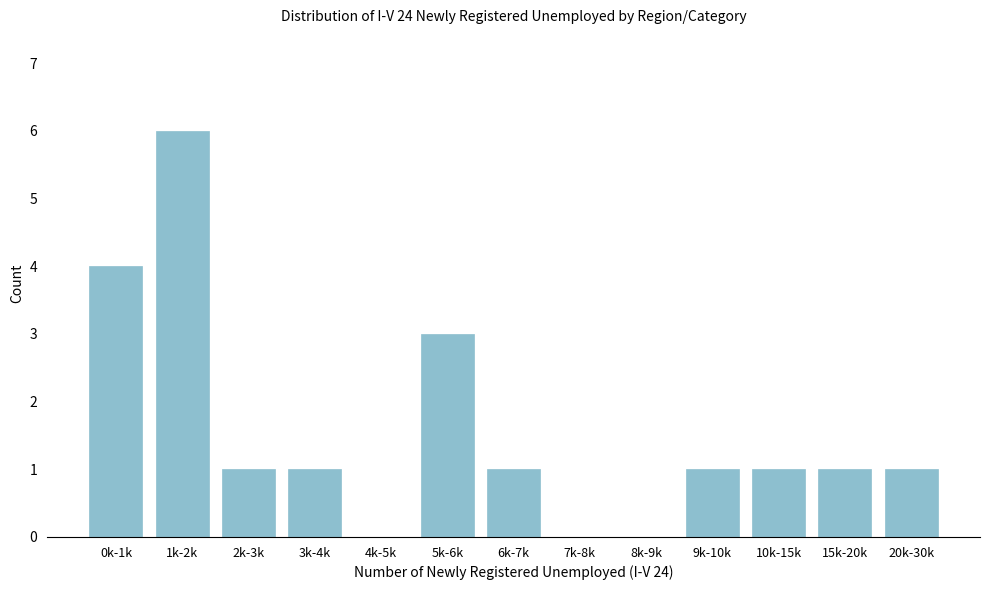

Reading left to right, list all the values displayed in this chart.

0k-1k=4	1k-2k=6	2k-3k=1	3k-4k=1	4k-5k=0	5k-6k=3	6k-7k=1	7k-8k=0	8k-9k=0	9k-10k=1	10k-15k=1	15k-20k=1	20k-30k=1